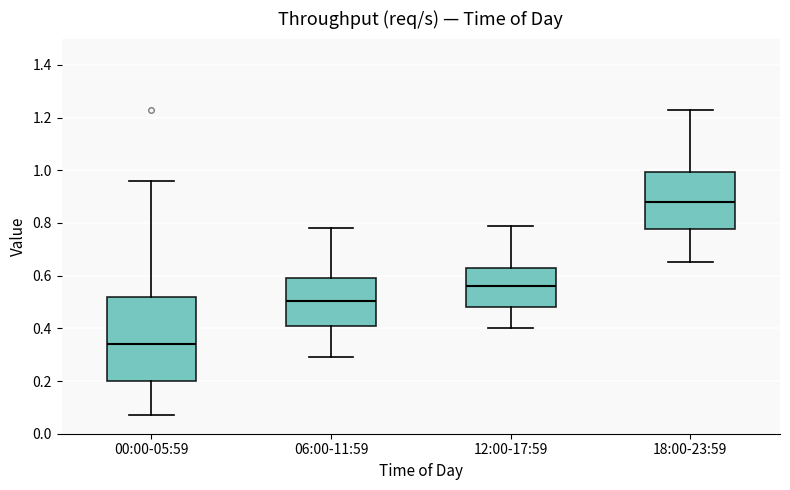

Which box is the tallest, from its lower edge to its upper edge?

00:00-05:59